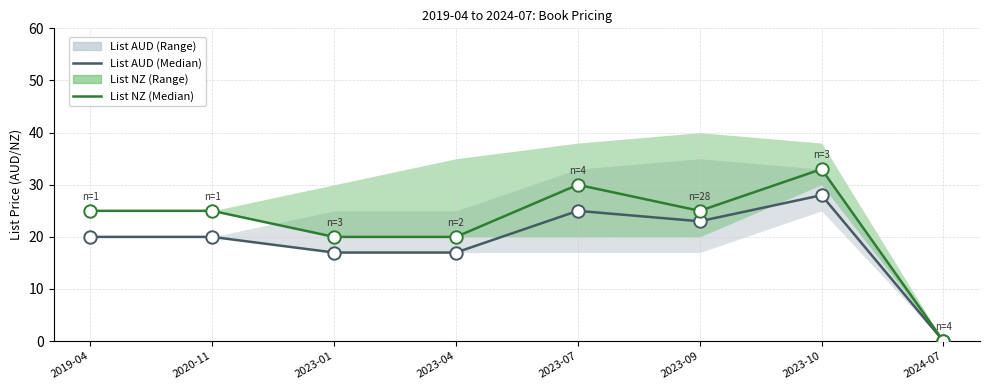

At which category is the sum across all series the highest?

2023-10